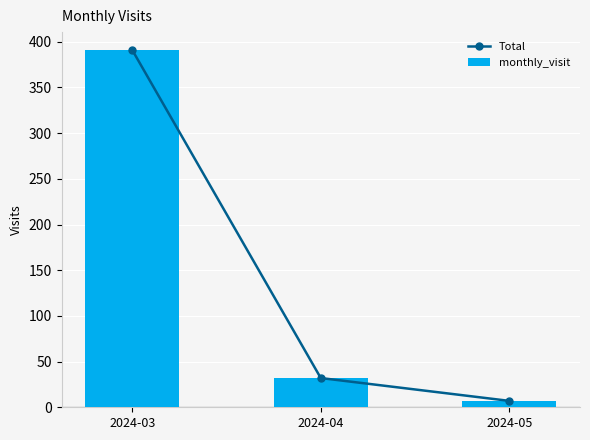

True or false: Total has a value of 391 at 2024-03.

True